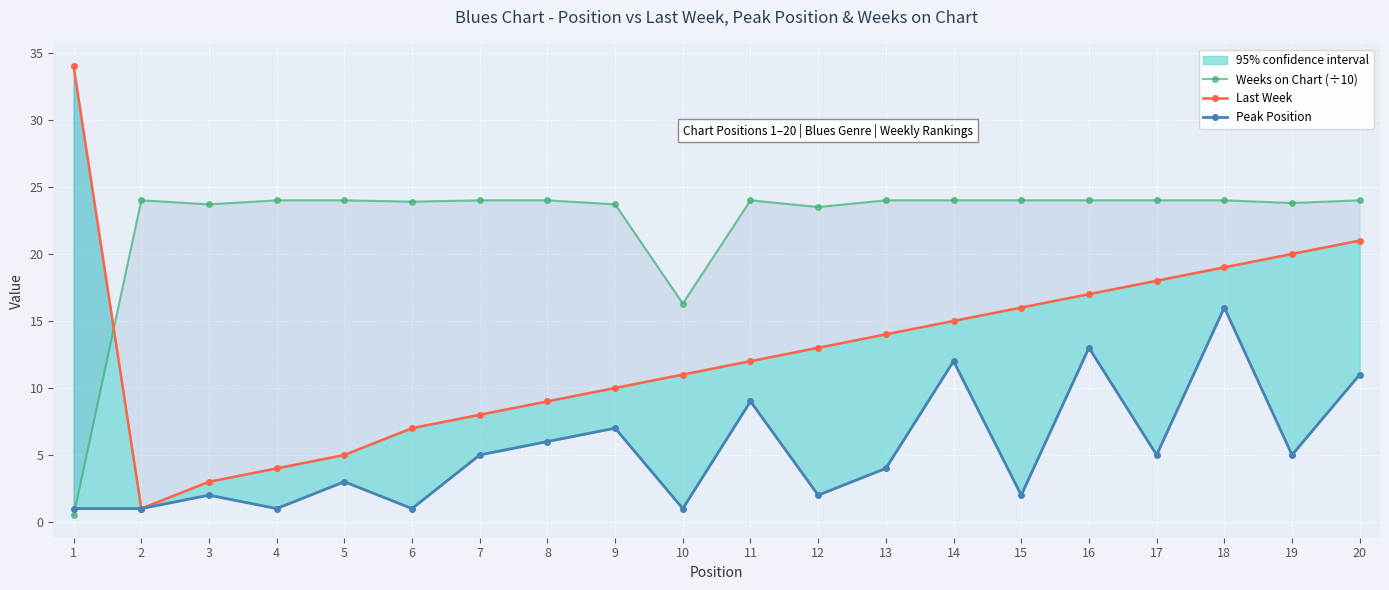

Where do Weeks on Chart (÷10) and Peak Position first cross each other?

1 and 2